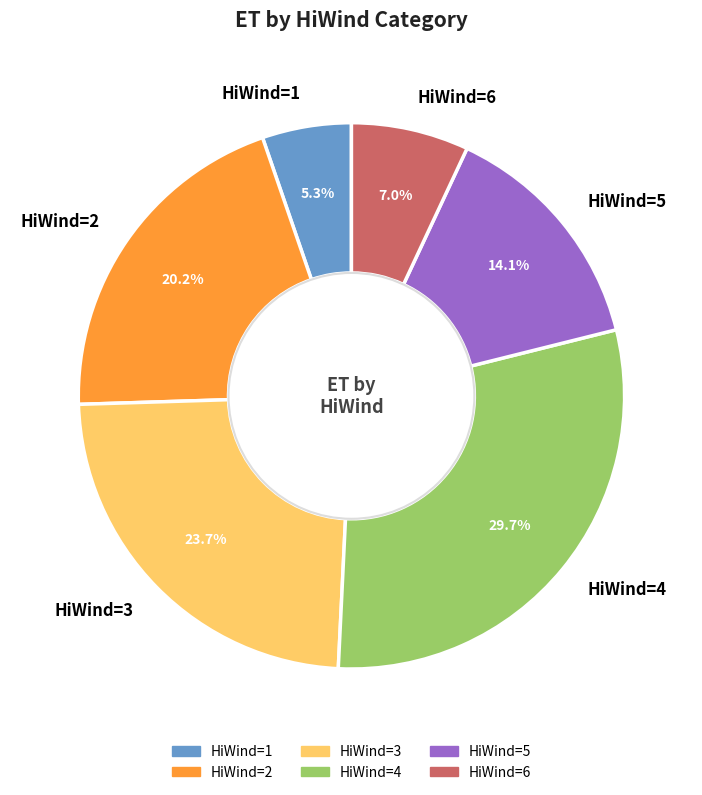

Is there a majority slice in this chart?

No